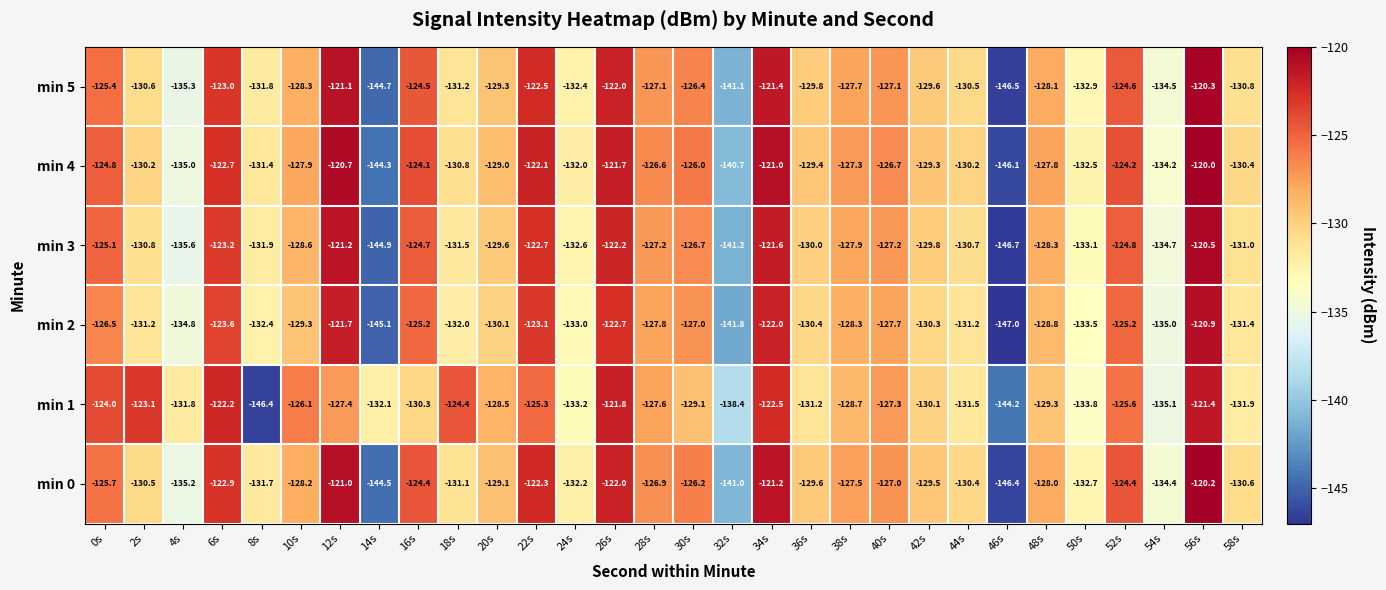

List the series in order of their peak value, highest first.

min 4, min 0, min 5, min 3, min 2, min 1